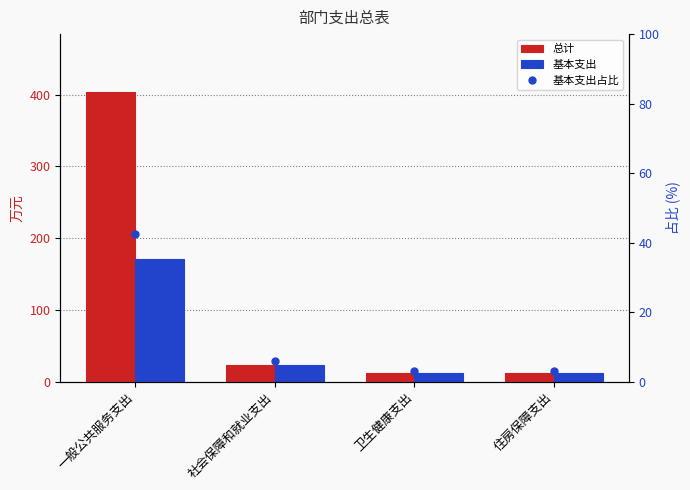

What is the sum of all 基本支出 values?

218.7